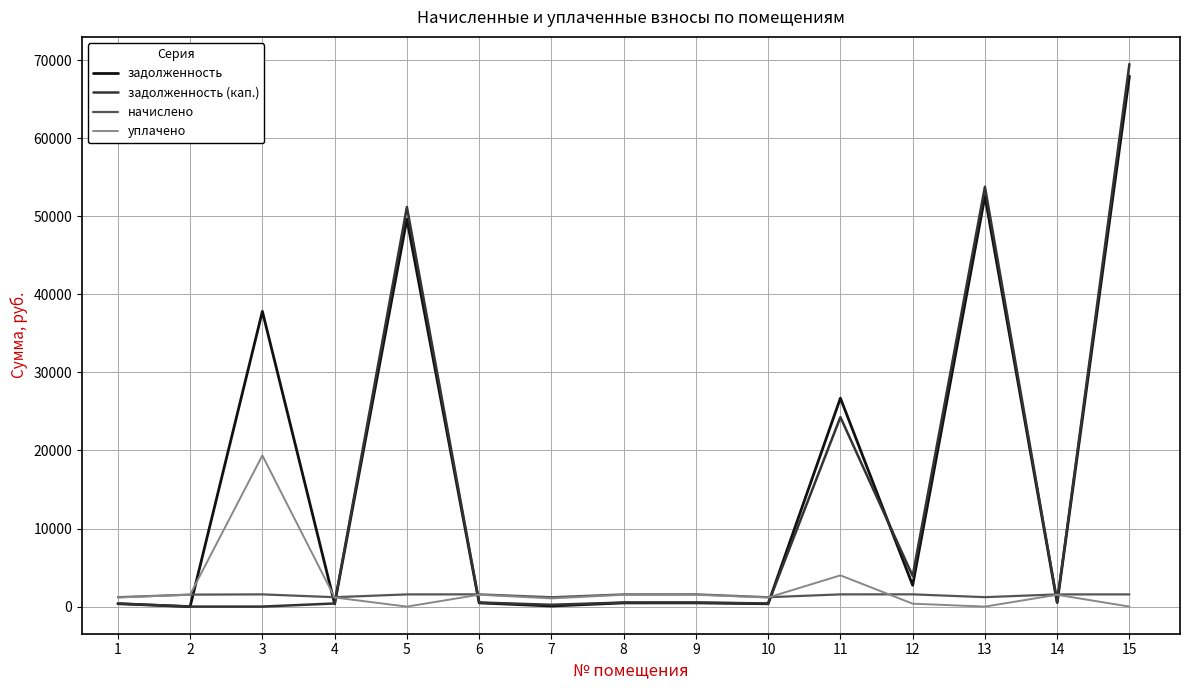

Is the value of начислено at 5 greater than the value of уплачено at 12?

Yes